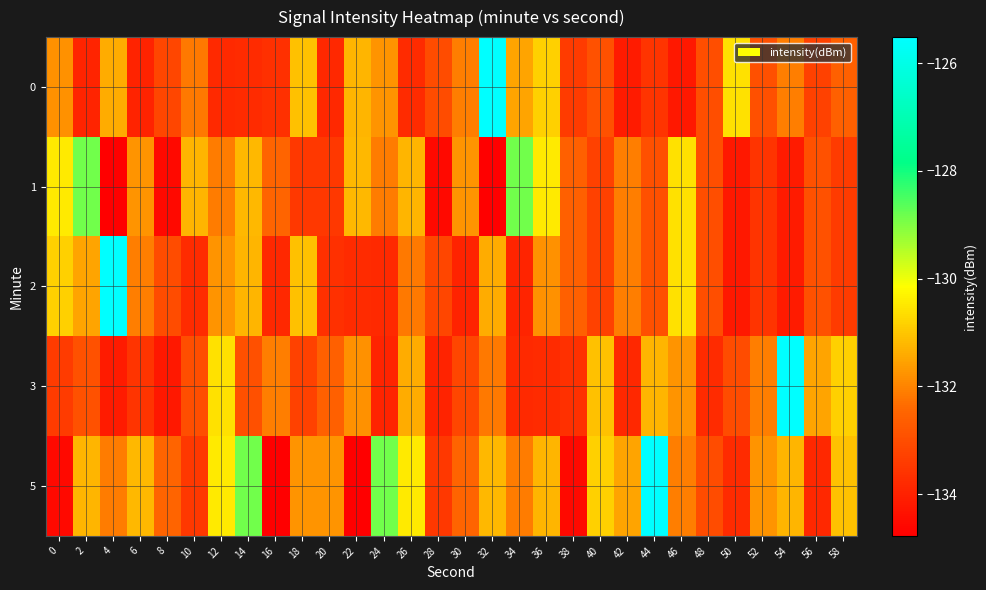

What is the difference between the highest and lowest values at 48?

0.8